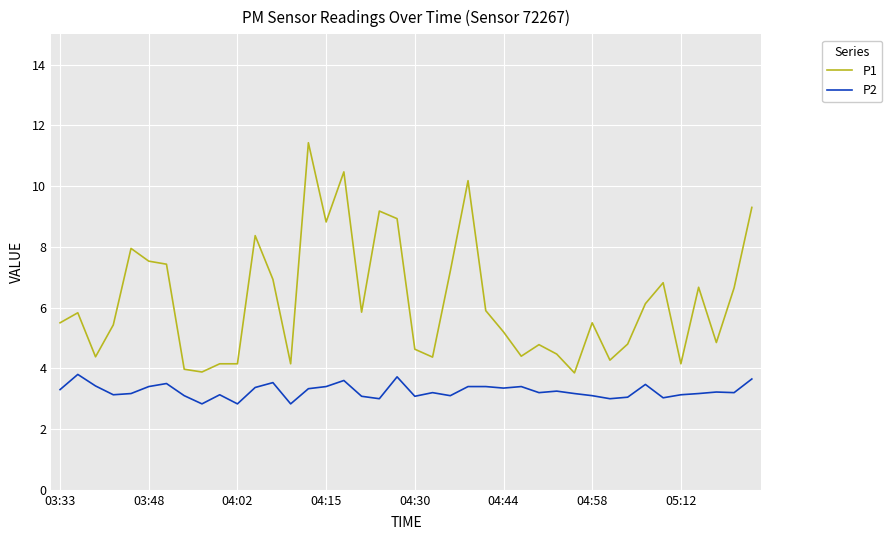

Which series has the largest range (max minus min)?

P1